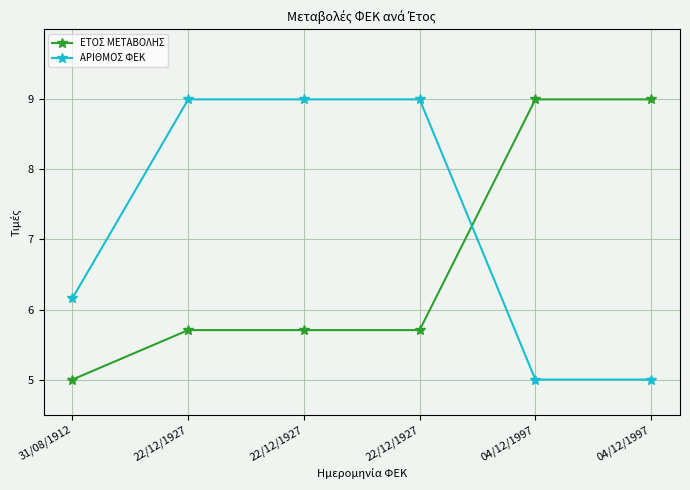

What are all the series names shown in the legend?

ΕΤΟΣ ΜΕΤΑΒΟΛΗΣ, ΑΡΙΘΜΟΣ ΦΕΚ